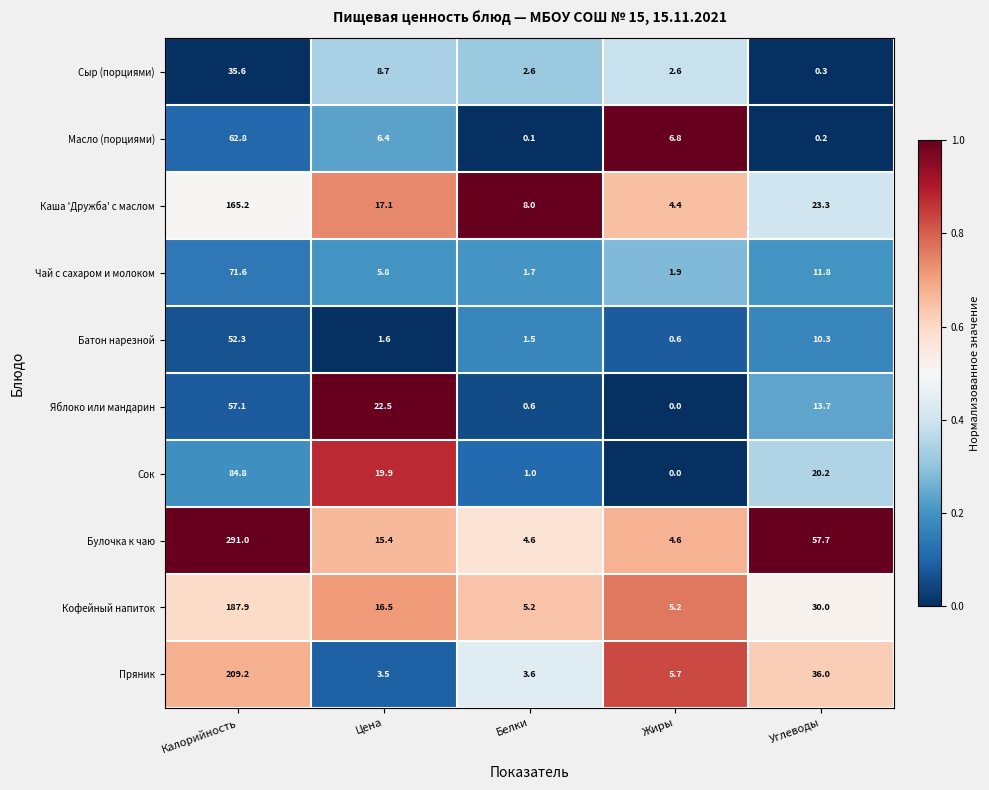

Count the number of categories in the chart.

5